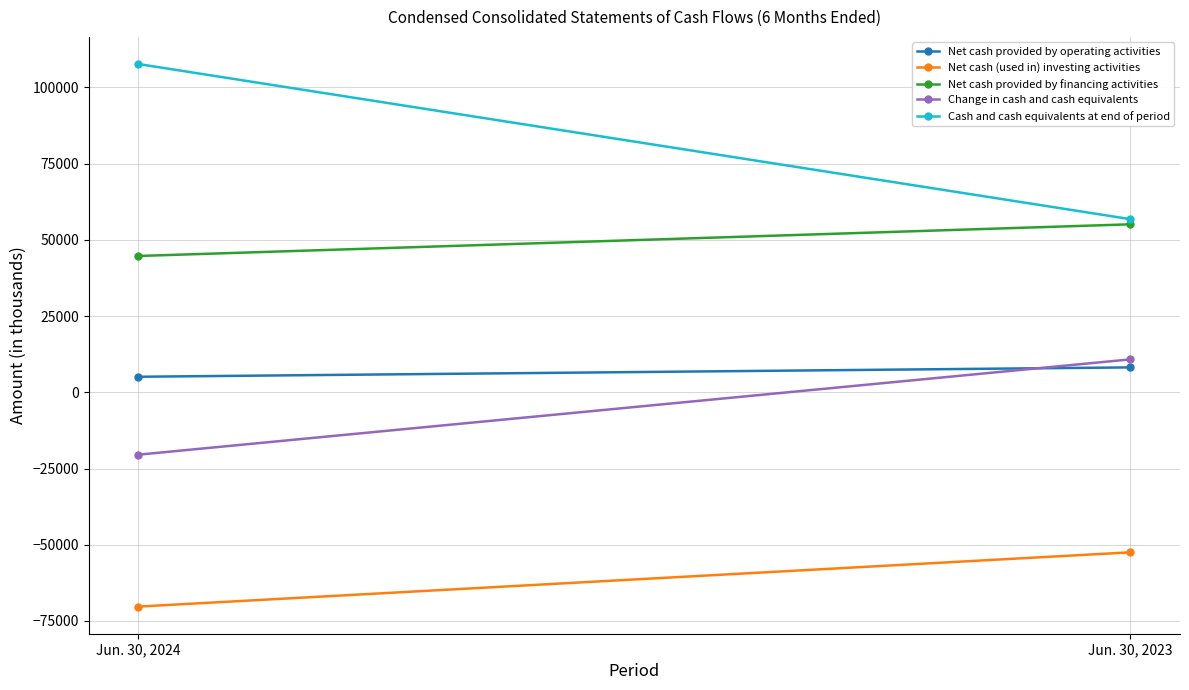

What is the sum of all Change in cash and cash equivalents values?

-9642